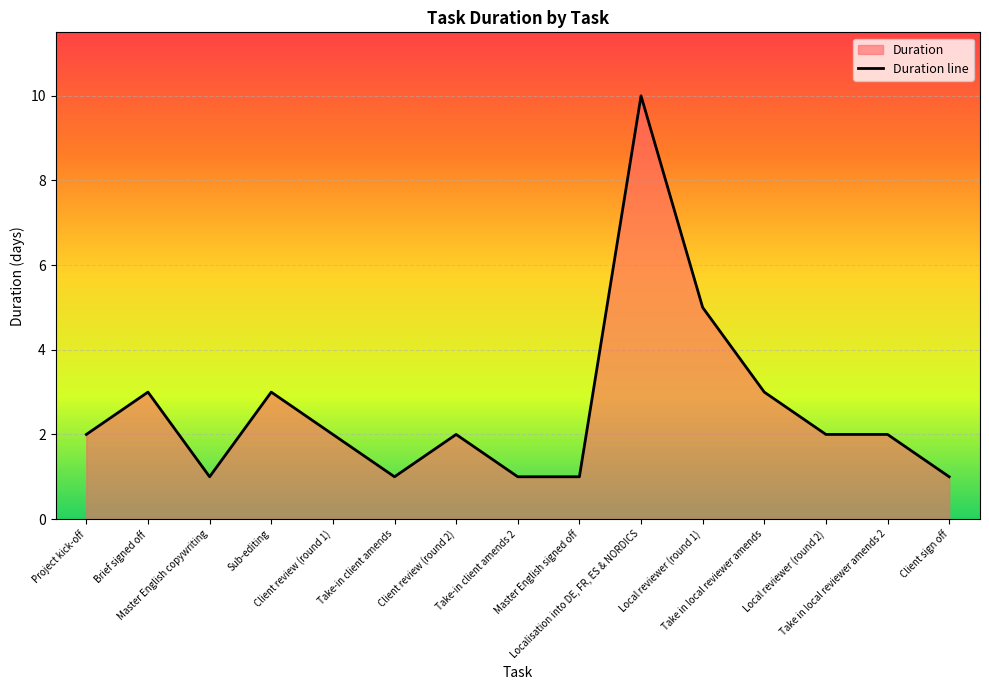

How many categories are shown in the chart?

15